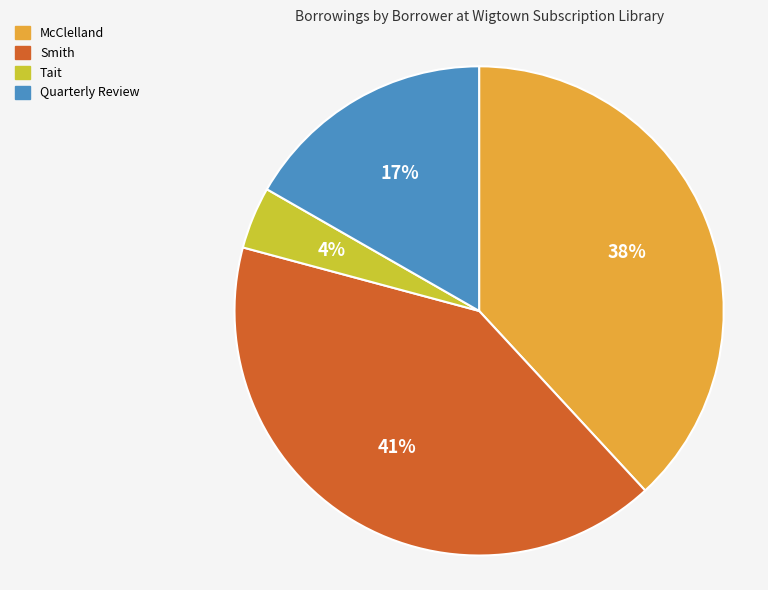

Does any single category account for the majority?

No